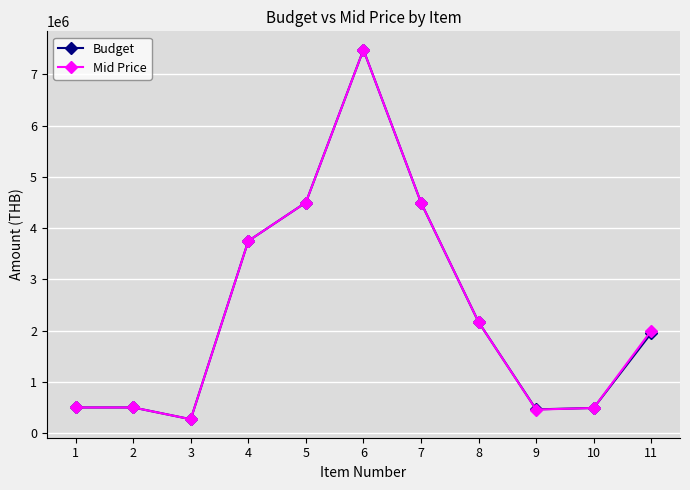

Between 2 and 8, which series saw the biggest shift?

Mid Price